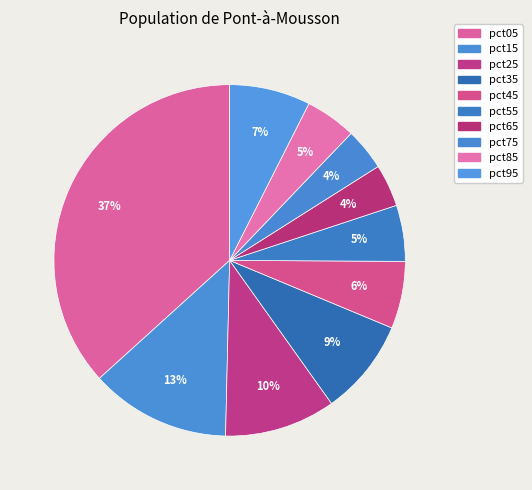

To the nearest percent, what is the average slice percentage?

10%